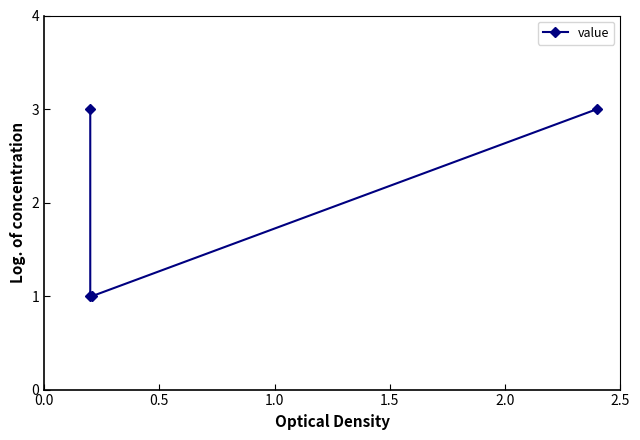

Does the chart display data point markers on the line(s)?

Yes